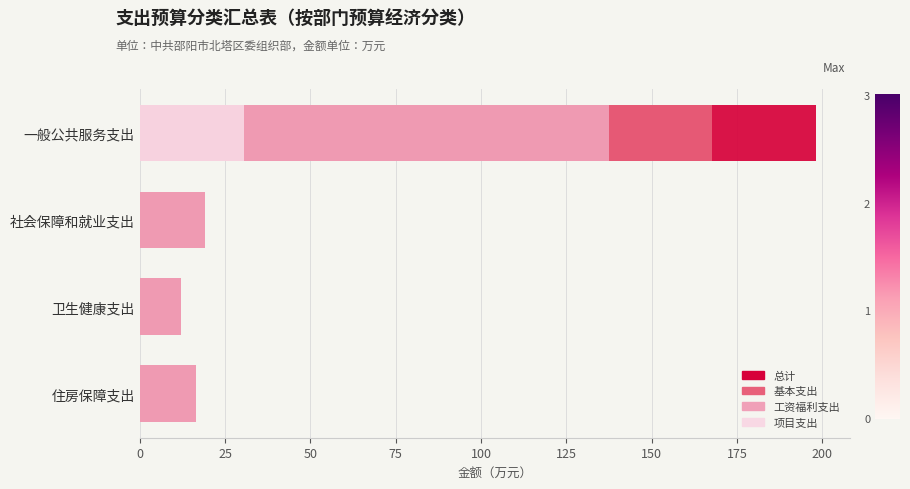

How many values in the 工资福利支出 series are below 19?

2